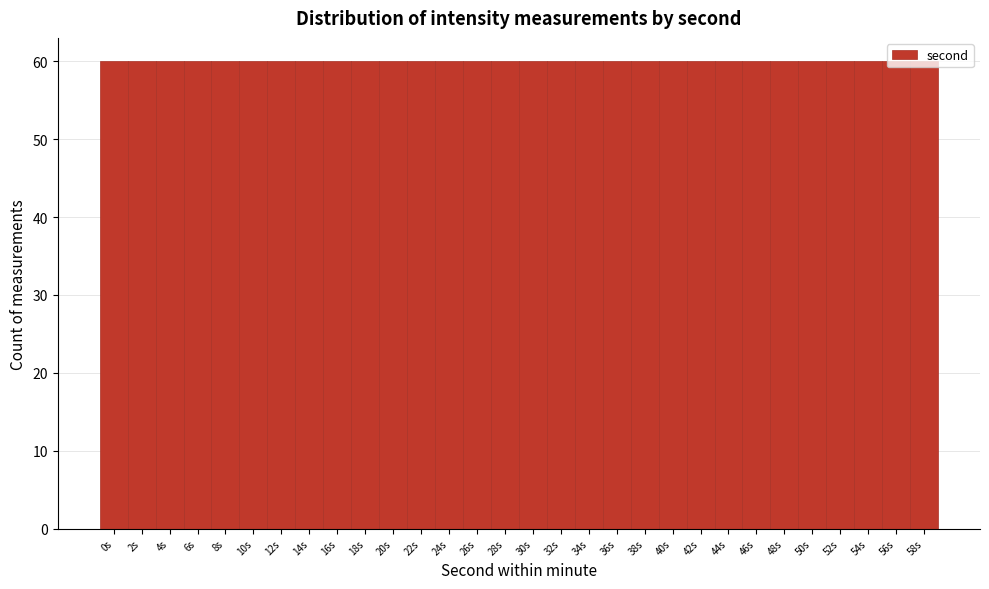

Reading left to right, list every bar in this chart as the range it spans on the x-axis followed by its height. The values are not printed on the chart, so give them approximately, as read against the axis.

-1 to 1: 60
1 to 3: 60
3 to 5: 60
5 to 7: 60
7 to 9: 60
9 to 11: 60
11 to 13: 60
13 to 15: 60
15 to 17: 60
17 to 19: 60
19 to 21: 60
21 to 23: 60
23 to 25: 60
25 to 27: 60
27 to 29: 60
29 to 31: 60
31 to 33: 60
33 to 35: 60
35 to 37: 60
37 to 39: 60
39 to 41: 60
41 to 43: 60
43 to 45: 60
45 to 47: 60
47 to 49: 60
49 to 51: 60
51 to 53: 60
53 to 55: 60
55 to 57: 60
57 to 59: 60